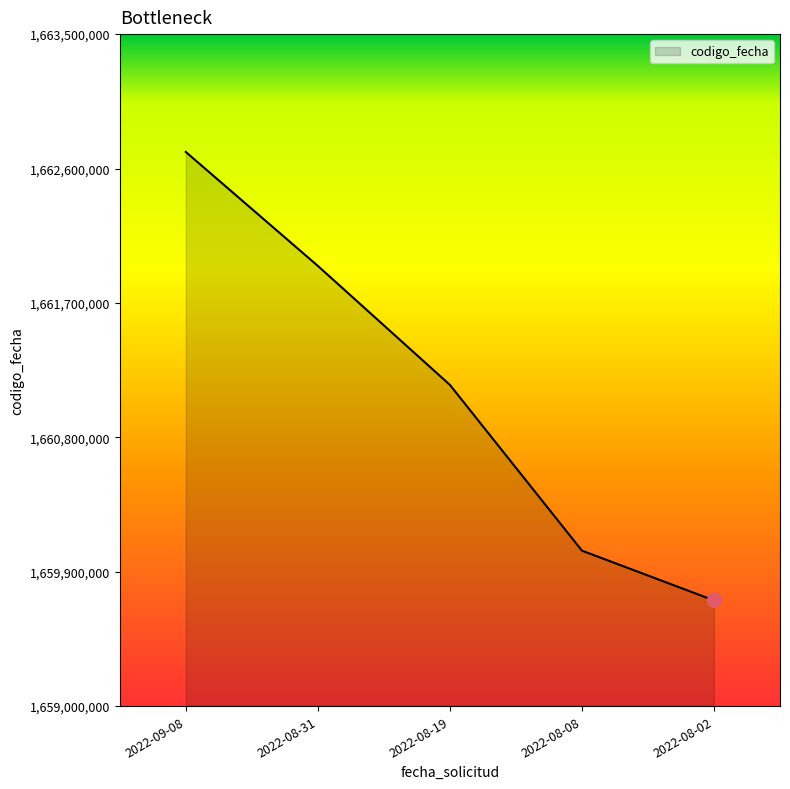

Where is the data nearest to the value 1661209337?

2022-08-19